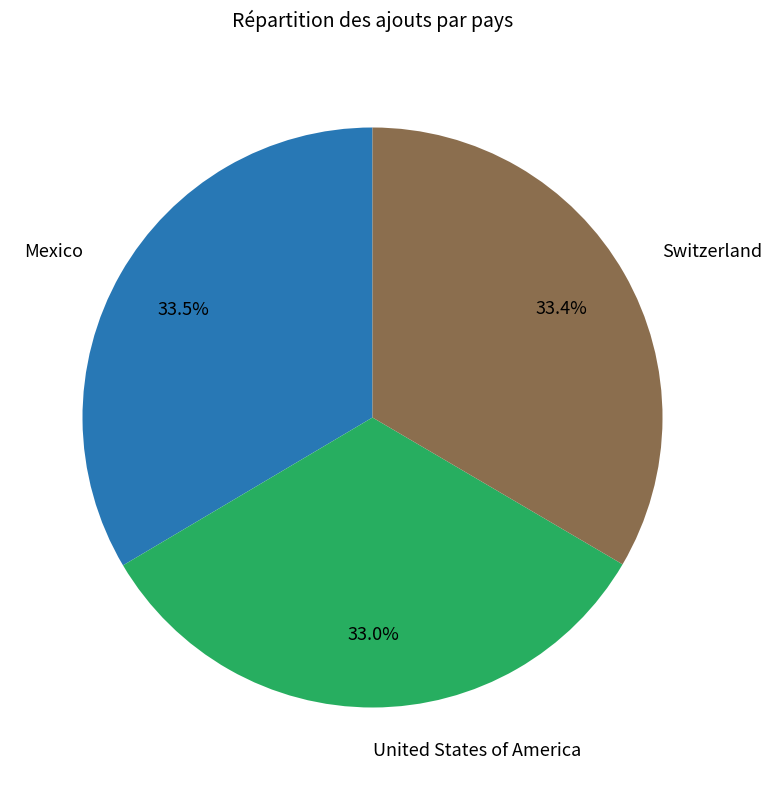

Does United States of America account for over 50% of the chart?

No